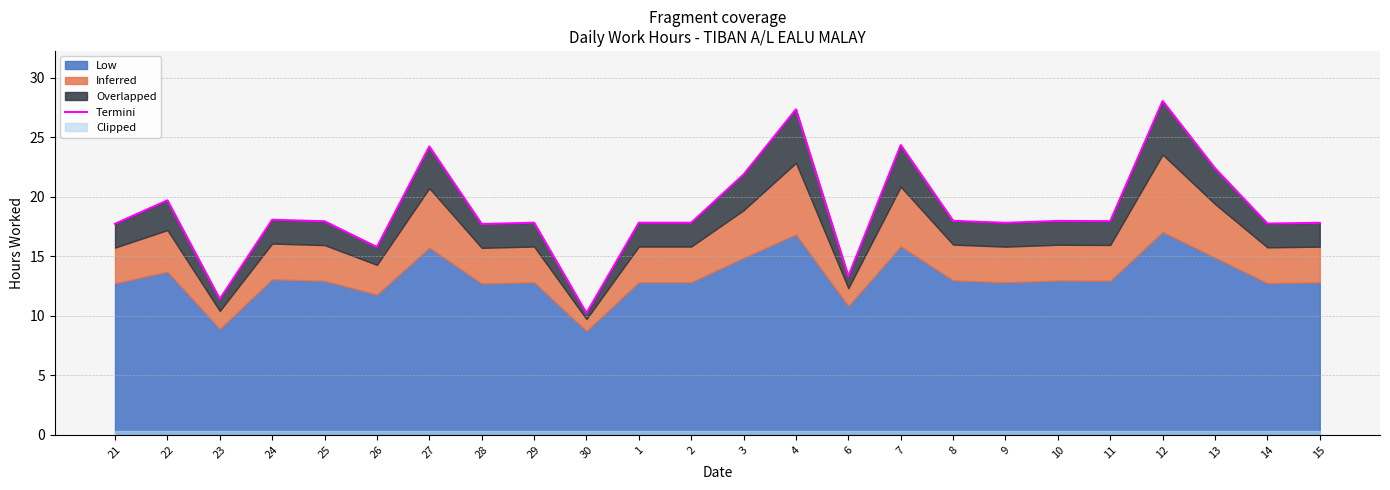

Reading right to left, extract all data points from this chart.

15=17.8	14=17.7	13=22.4	12=28.0	11=17.9	10=18.0	9=17.8	8=18.0	7=24.3	6=13.3	4=27.3	3=21.9	2=17.8	1=17.8	30=10.2	29=17.8	28=17.7	27=24.2	26=15.8	25=17.9	24=18.1	23=11.4	22=19.7	21=17.7